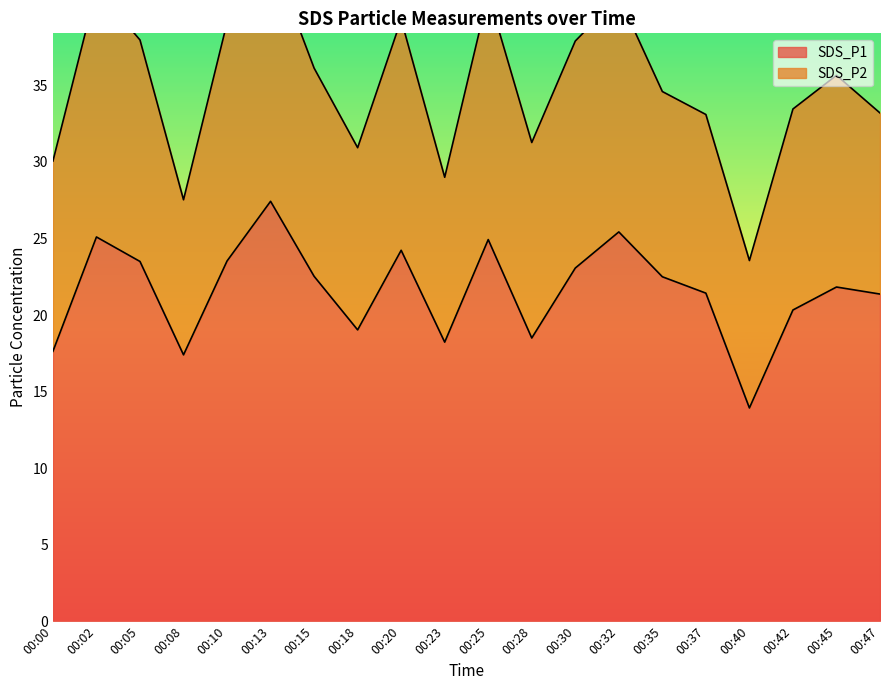

Which has a higher value, 00:02 or 00:40?

00:02